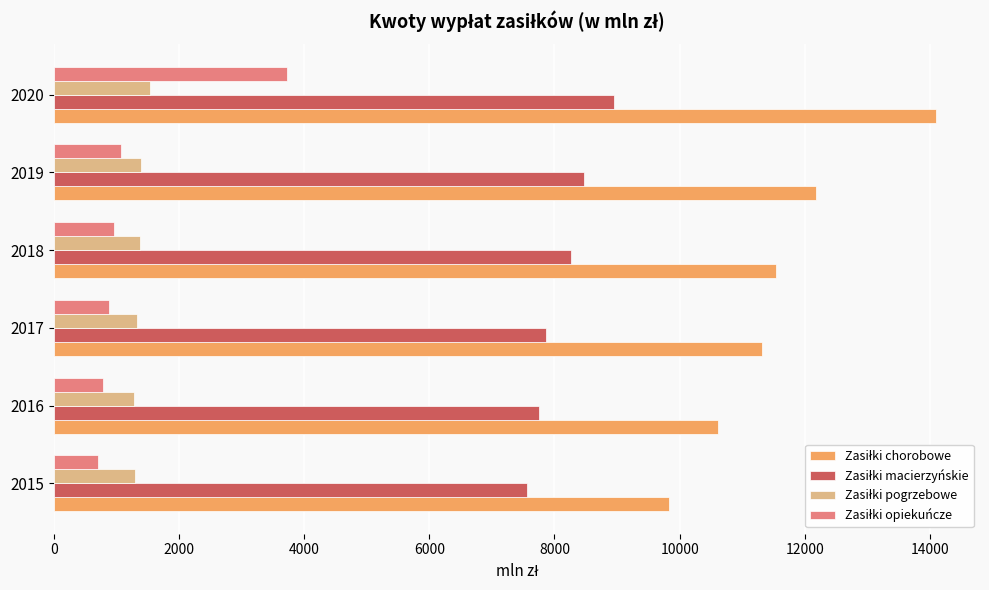

What is the difference between the highest and lowest values at 2018?

10569.0